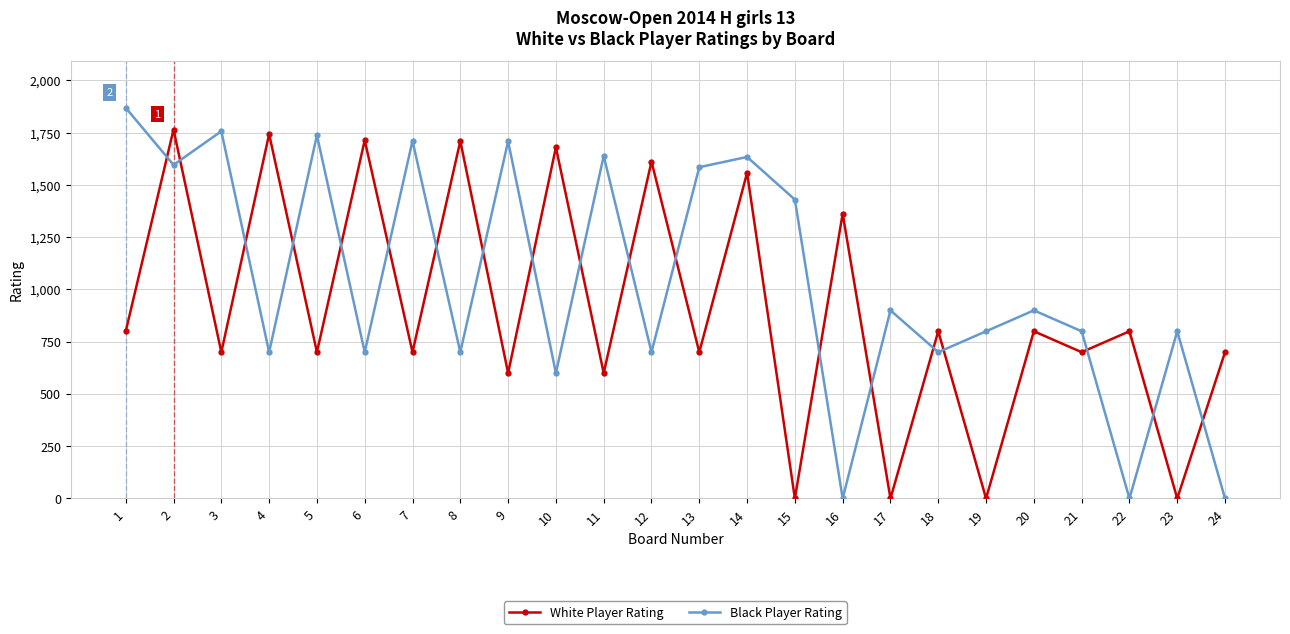

Count the number of data series in this chart.

2